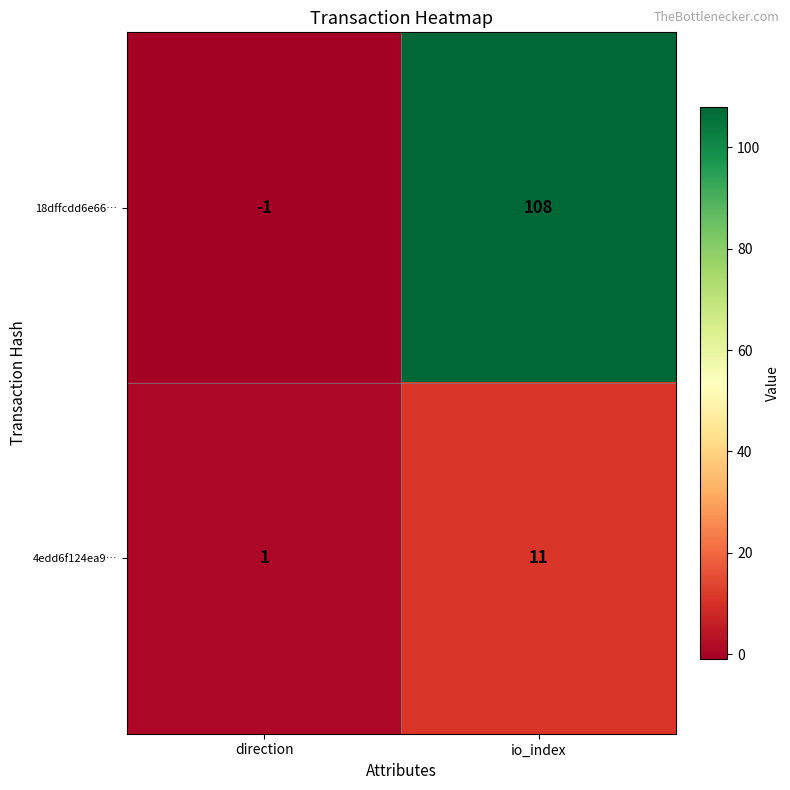

What is the average value of the 18dffcdd6e66… series?

54